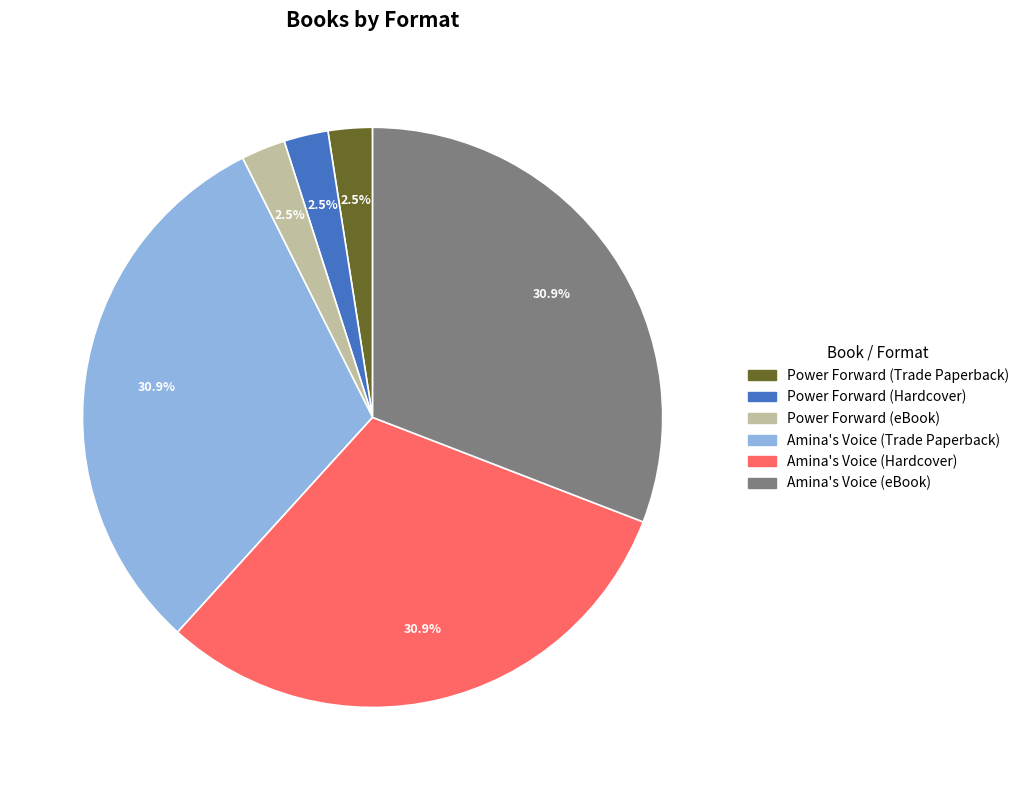

Is there a majority slice in this chart?

No